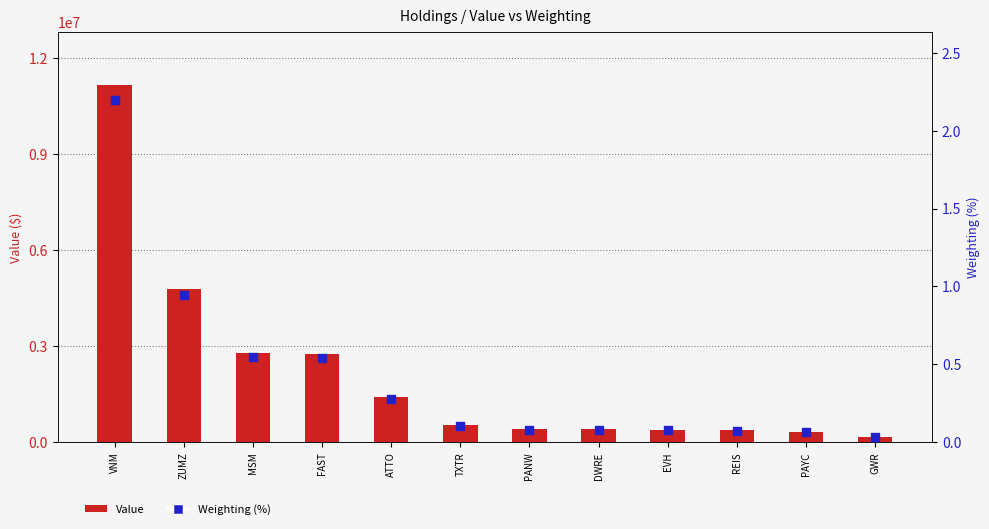

Which series has the largest total across all categories?

Value